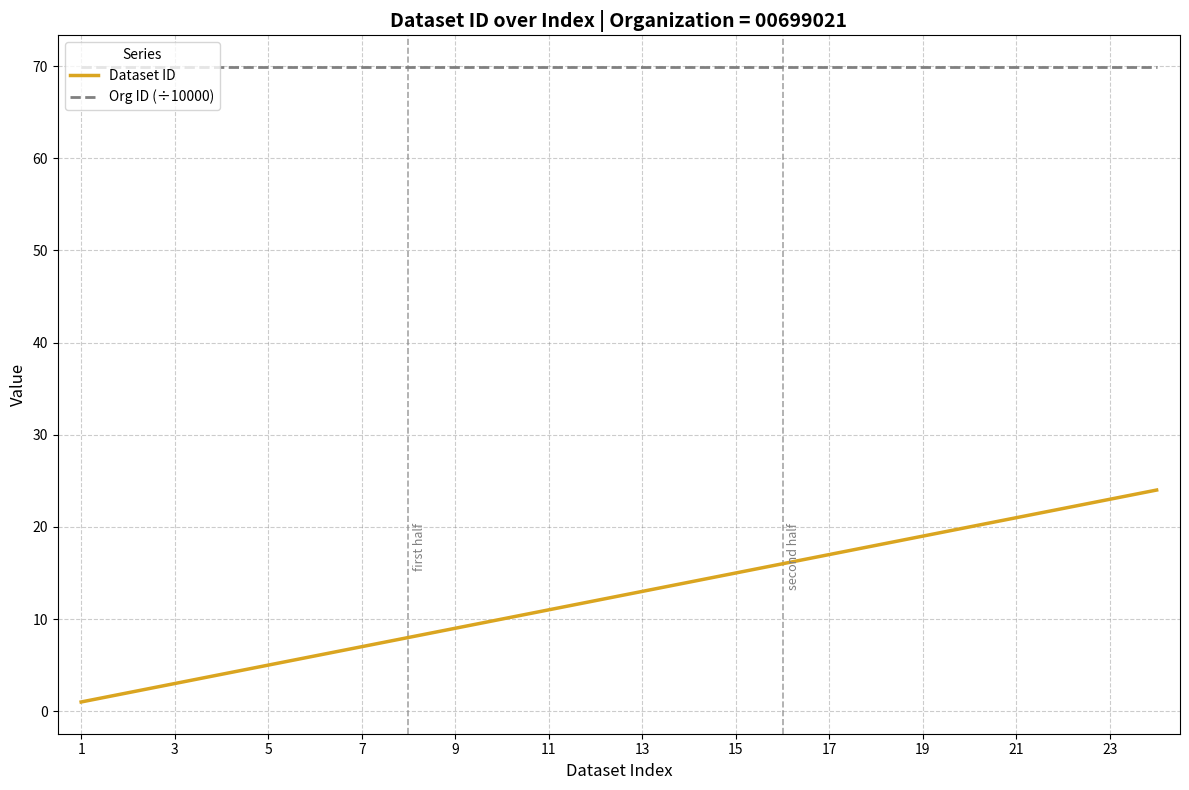

Which series has the widest spread of values?

Dataset ID